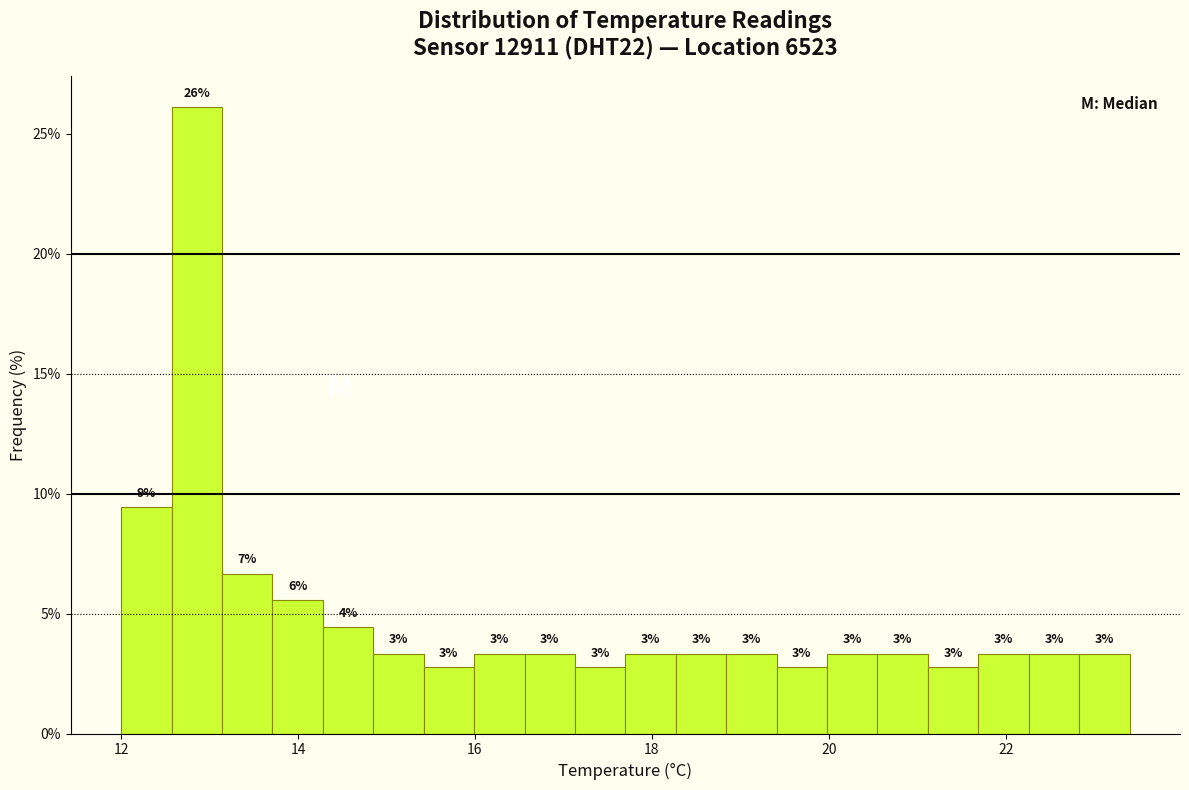

Read against the x-axis, roughly where is the centre of the tallest bar?

12.8